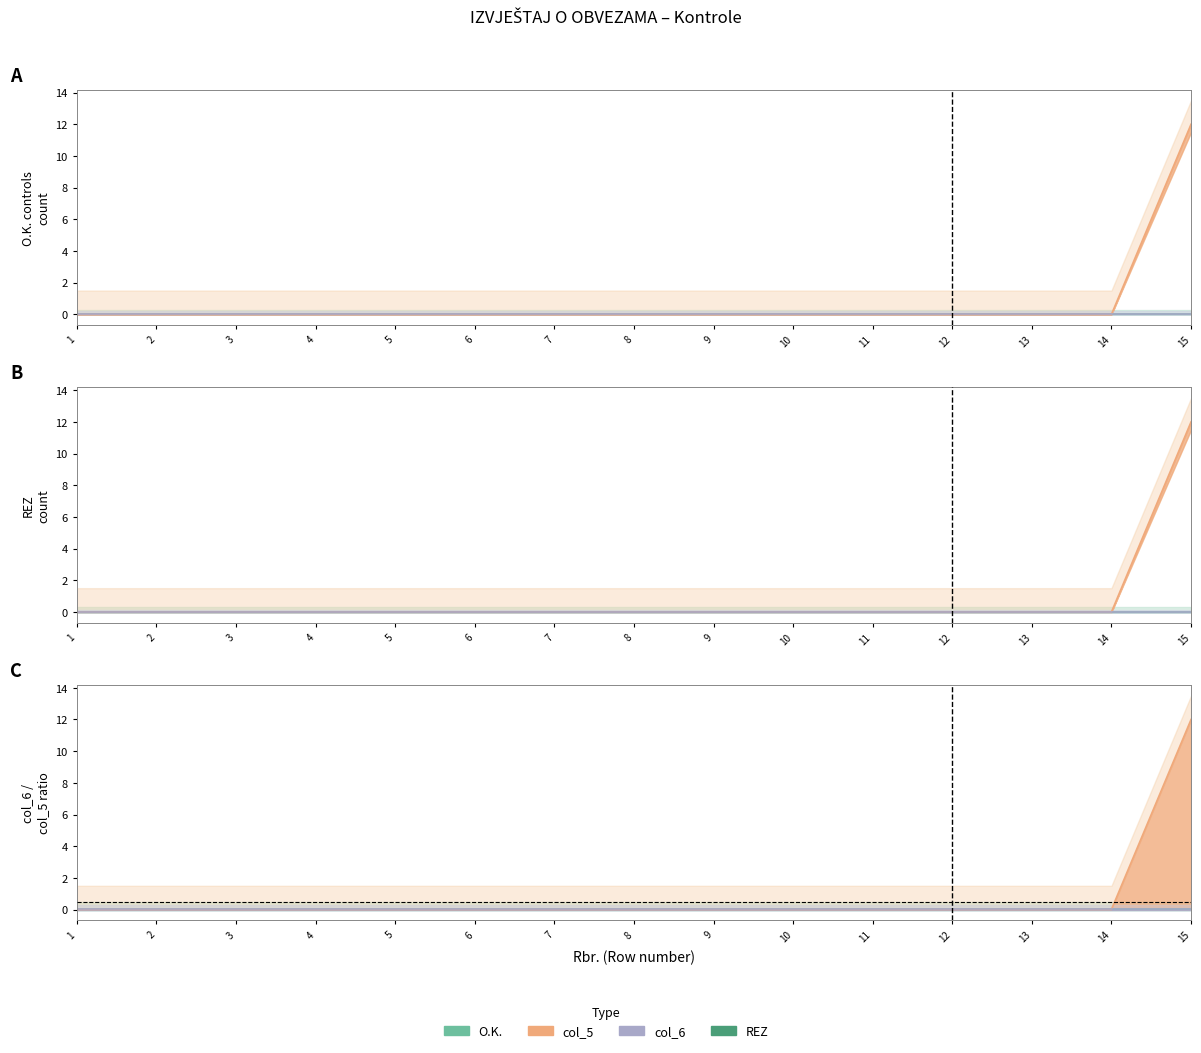

What are all the series names shown in the legend?

O.K., col_5, col_6, REZ